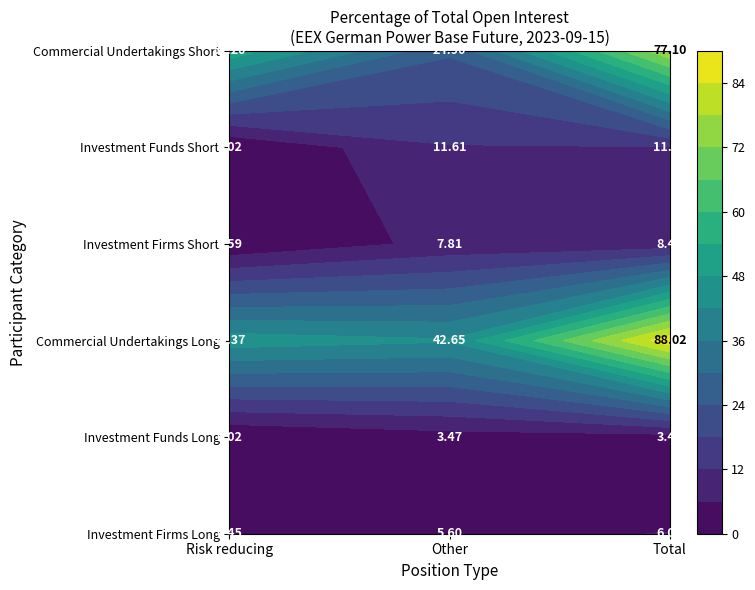

What is the difference between the highest and lowest values at 5?

52.2